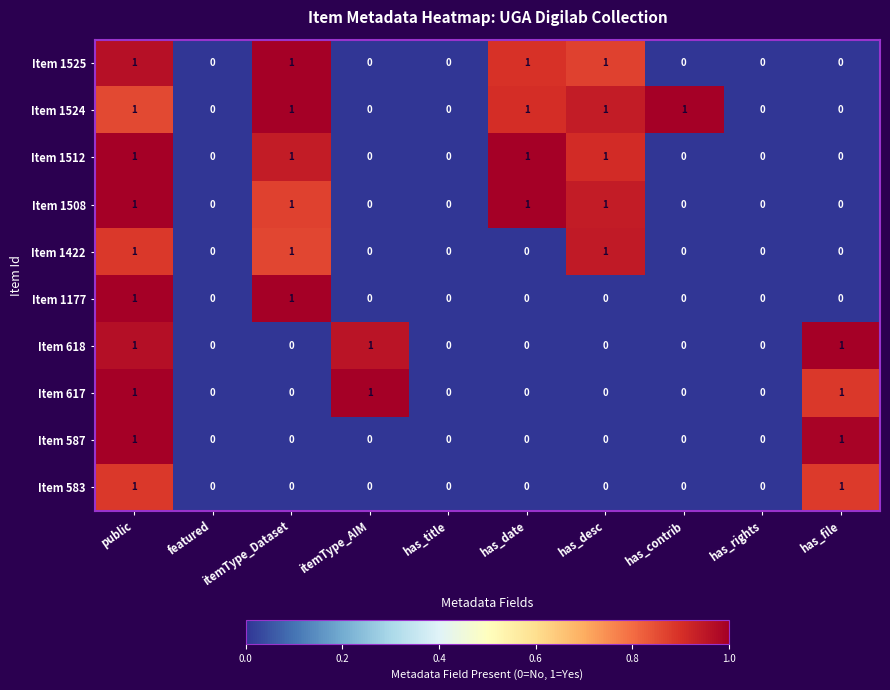

Is it true that Item 1524 equals 0 at has_date?

False